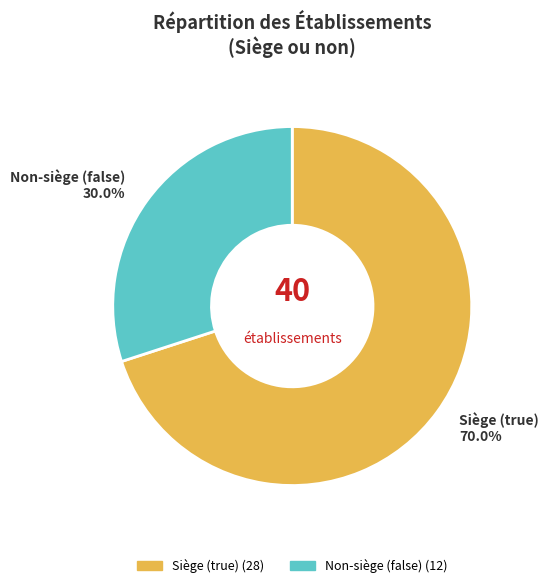

Does any single category account for the majority?

Yes